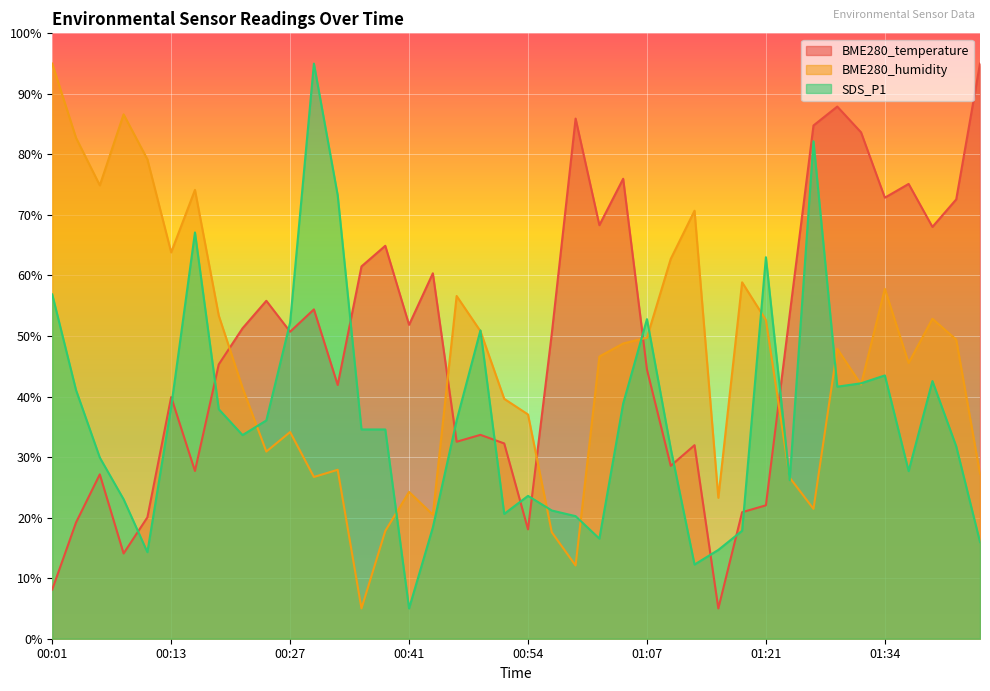

How many interior local peaks does the SDS_P1 series have?

9